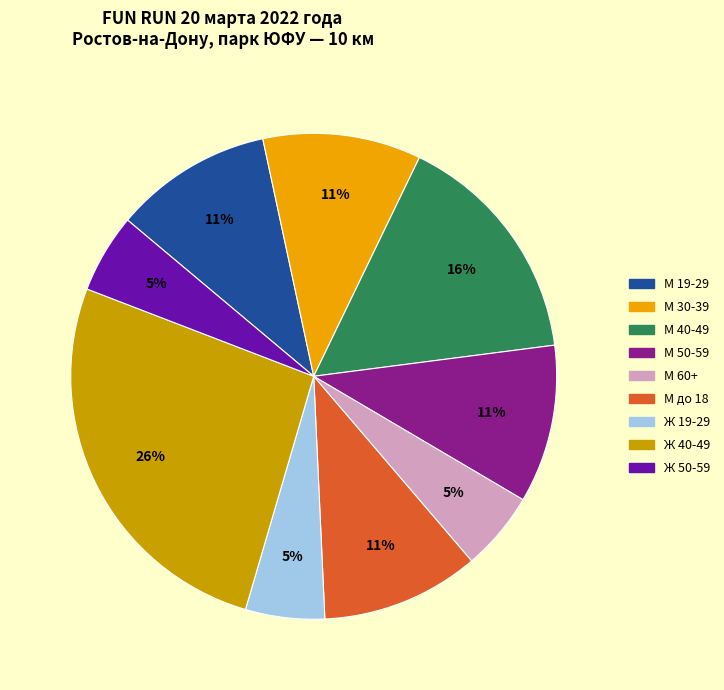

What is the ratio of the value at М 50-59 to the value at М до 18?

1.0